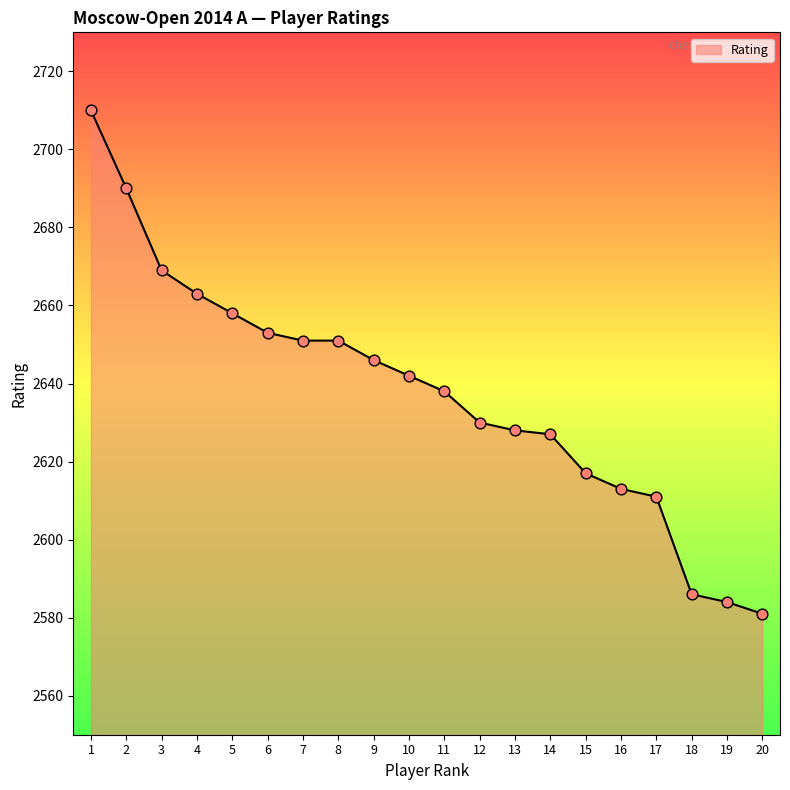

What is the change in value from 17 to 20?

-30